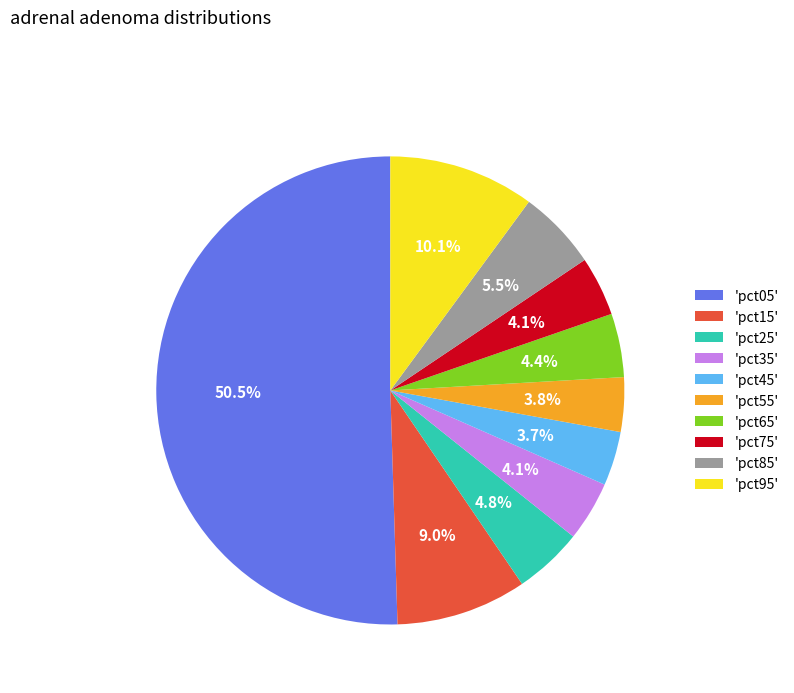

Which category accounts for the majority?

'pct05'